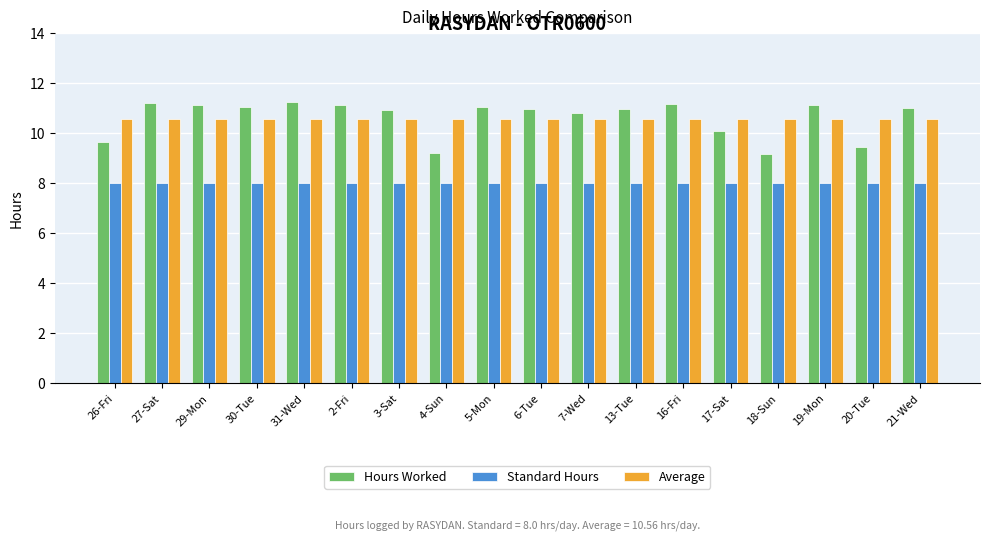

Is the value of Hours Worked at 16-Fri greater than the value of Average at 17-Sat?

Yes